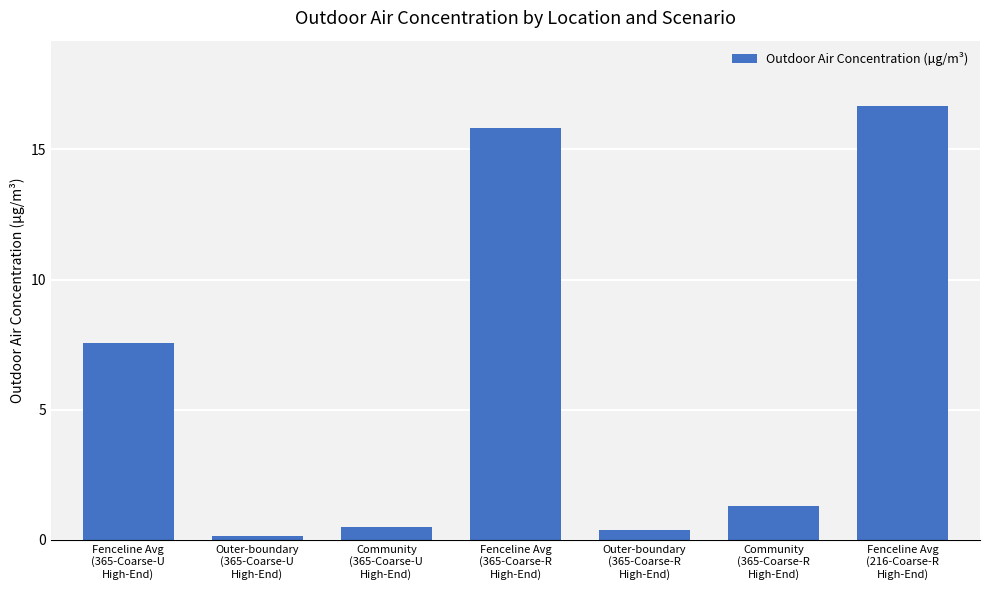

How many bars are there in total?

7